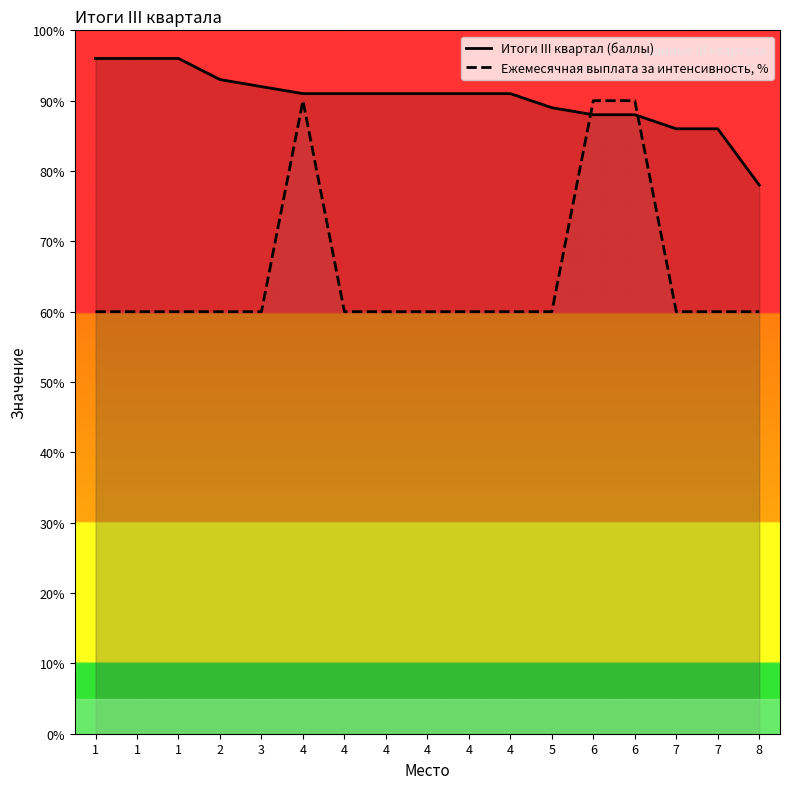

Where does the Итоги III квартал (баллы) series first go above 91?

1